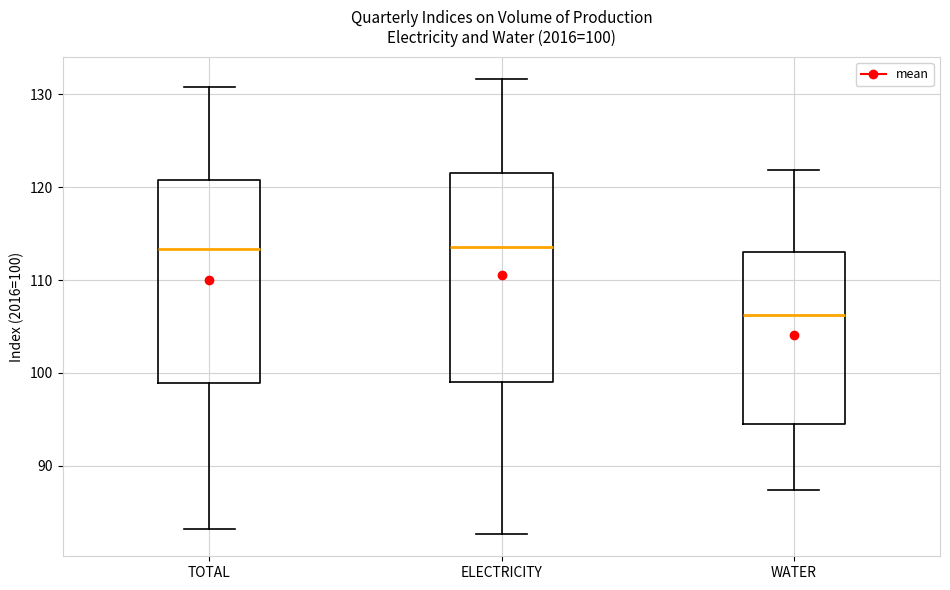

Which box's median line is the lowest?

WATER